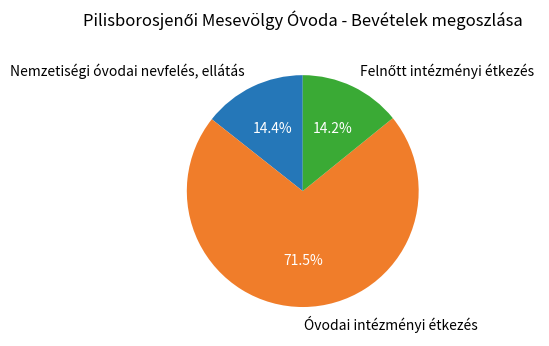

Does Óvodai intézményi étkezés represent more than half of the total?

Yes